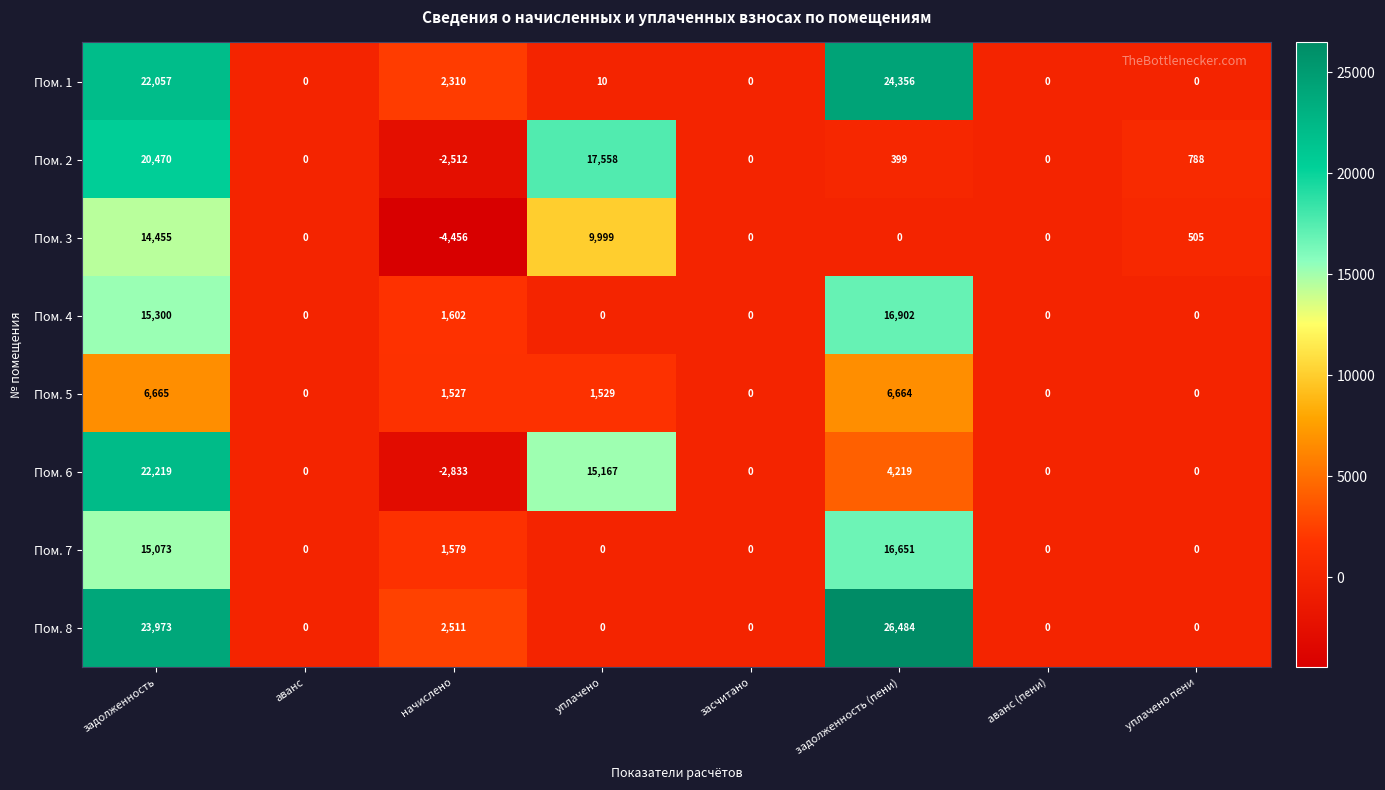

Which series has the largest range (max minus min)?

Пом. 8